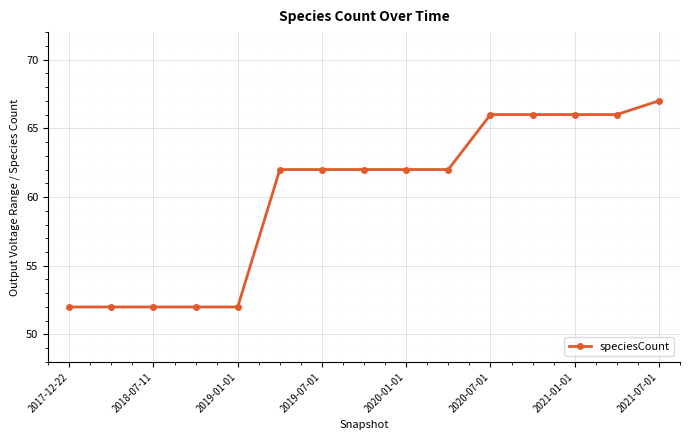

How many data points does each series have?

15